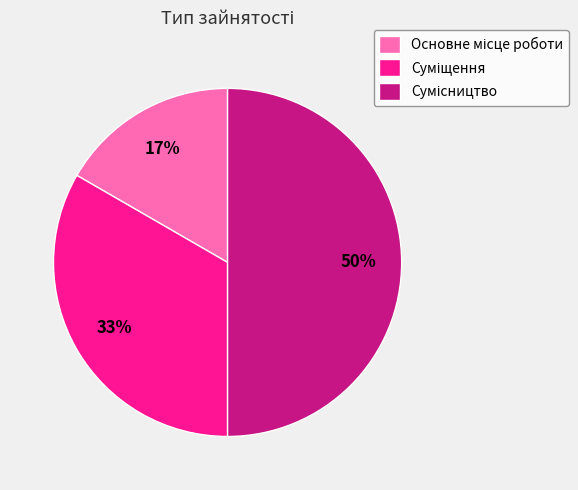

To the nearest percent, what is the difference between the largest and smallest slice percentages?

33%